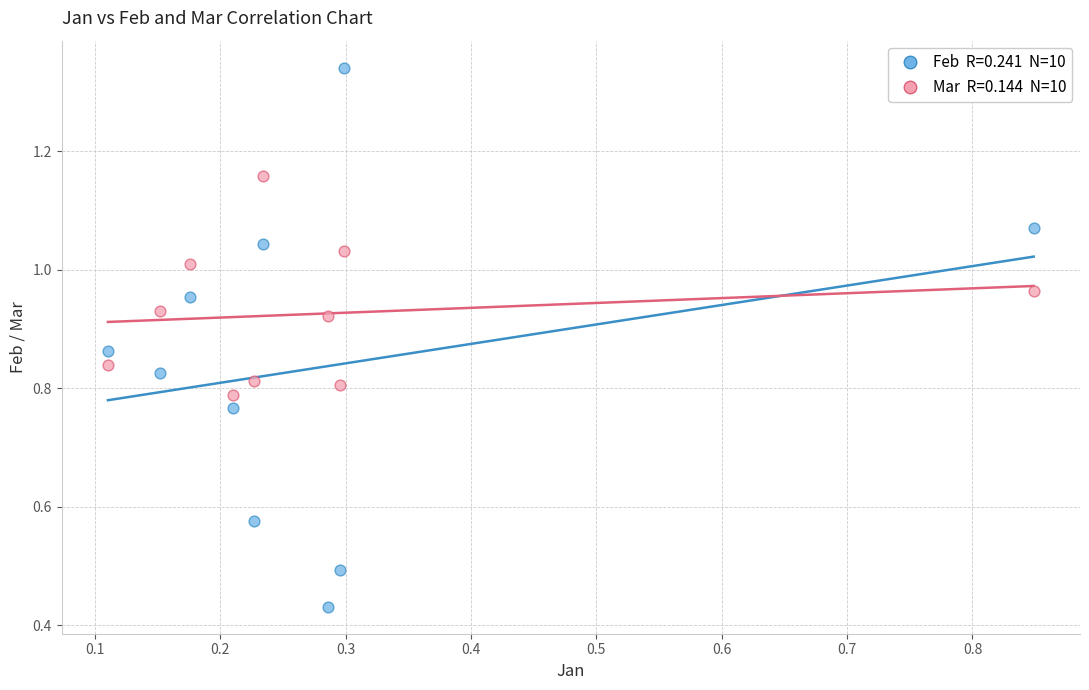

Across all data points, what is the range of X values (max minus min)?

0.7